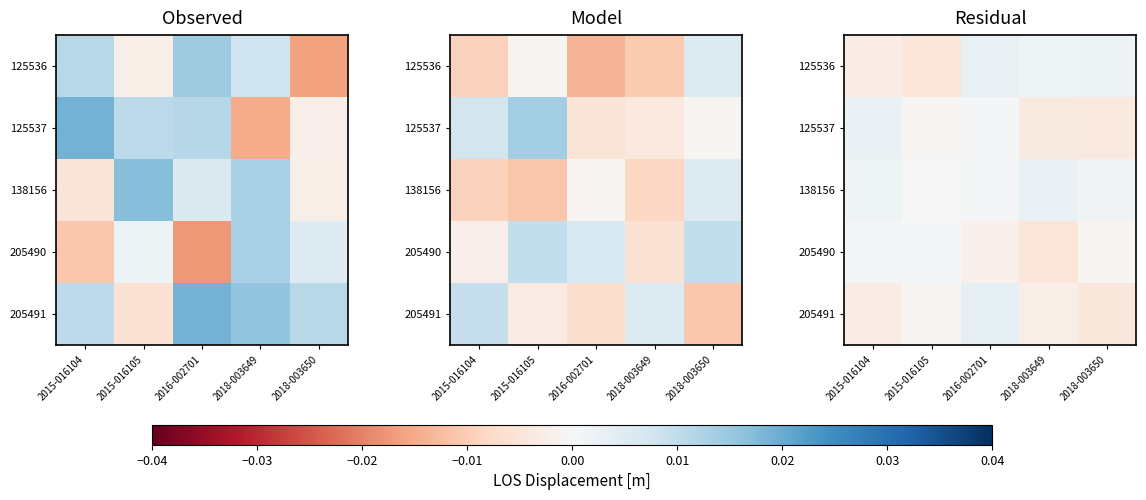

The 205491 series shows 0.0 at 2016-002701. True or false?

True